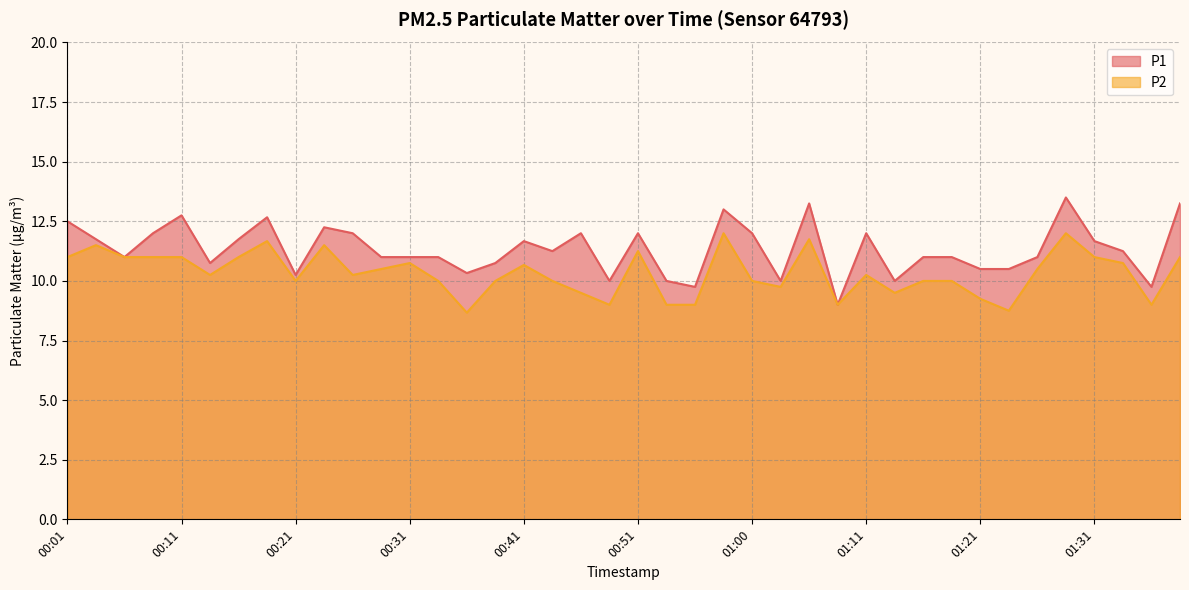

At which category is the sum across all series the highest?

01:28